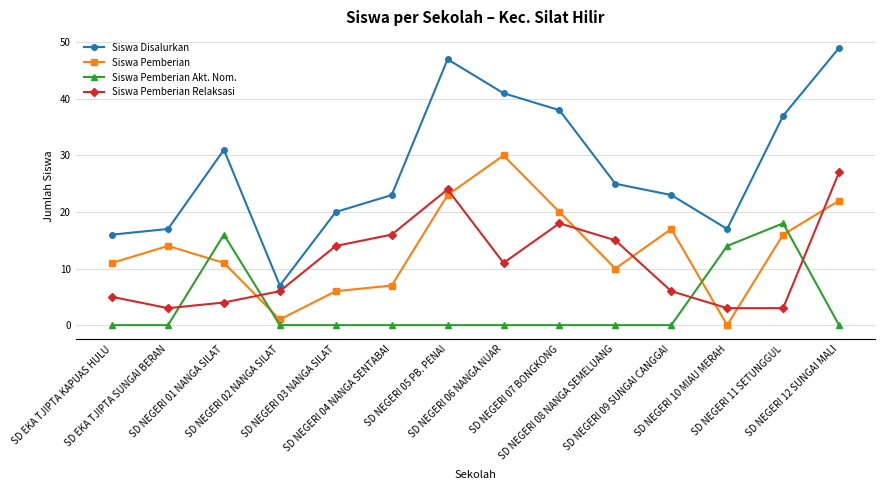

At SD NEGERI 07 BONGKONG, list the series in order from largest to smallest.

Siswa Disalurkan, Siswa Pemberian, Siswa Pemberian Relaksasi, Siswa Pemberian Akt. Nom.